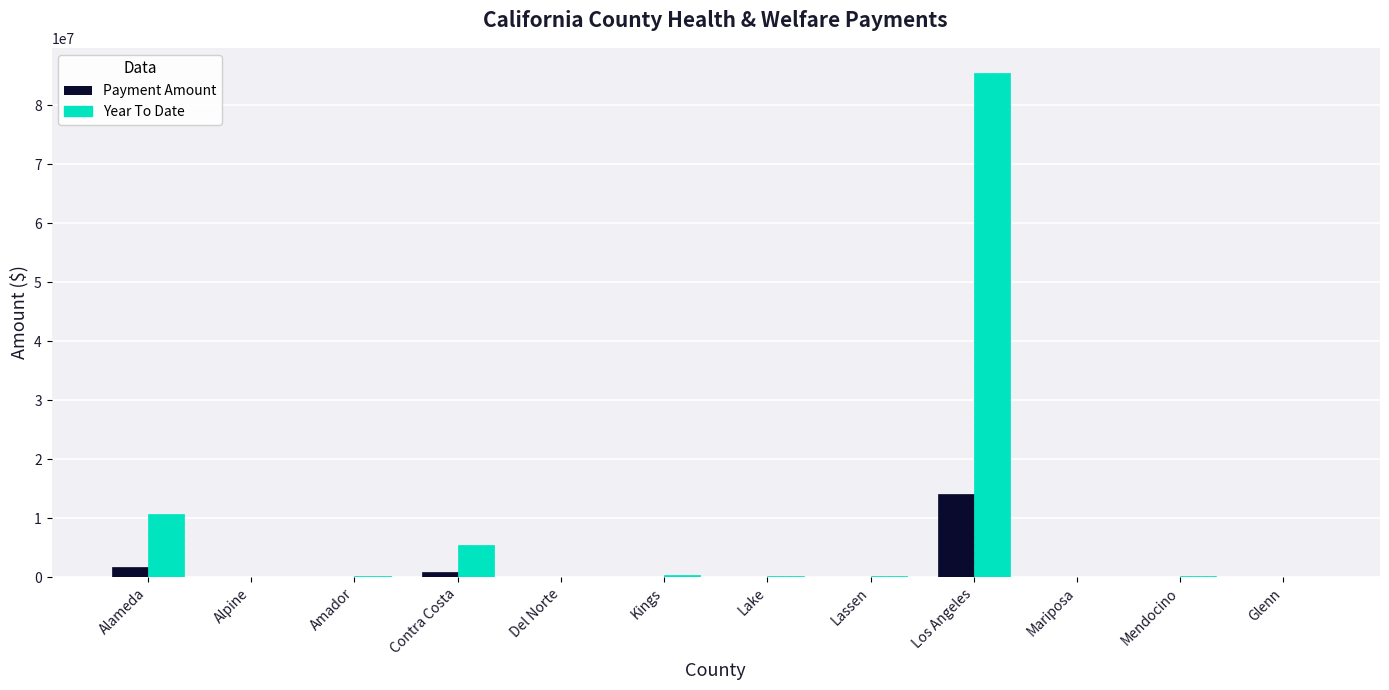

Does the chart contain stacked bars?

No